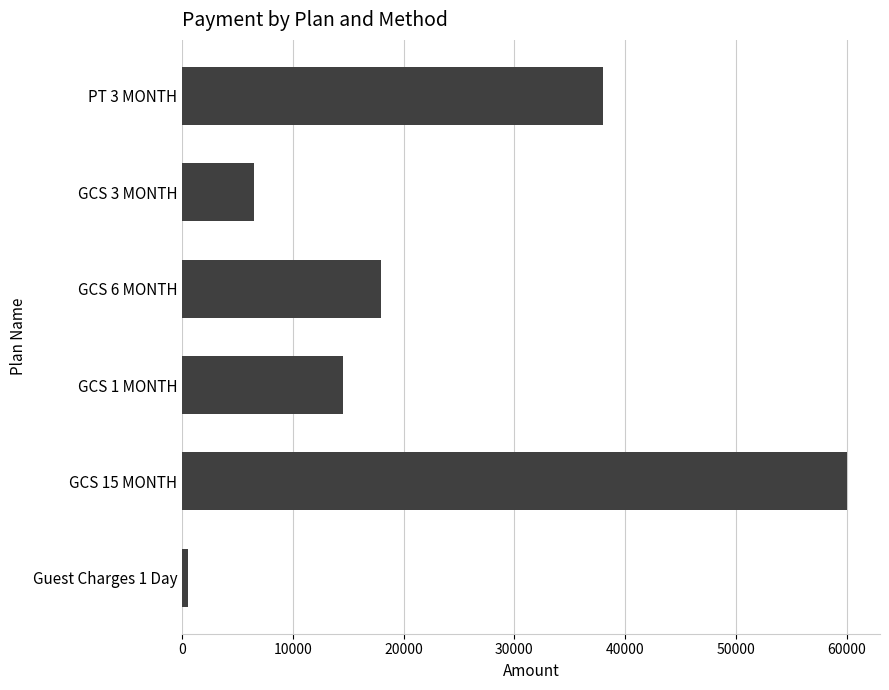

Which label corresponds to the smallest value in the chart?

Guest Charges 1 Day